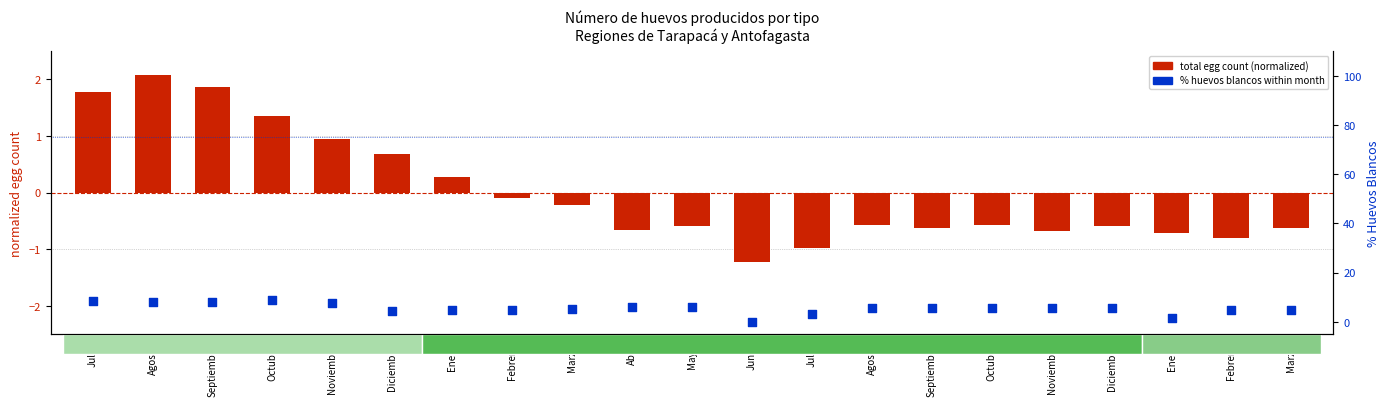

Which series has the widest spread of Y values?

% huevos blancos within month